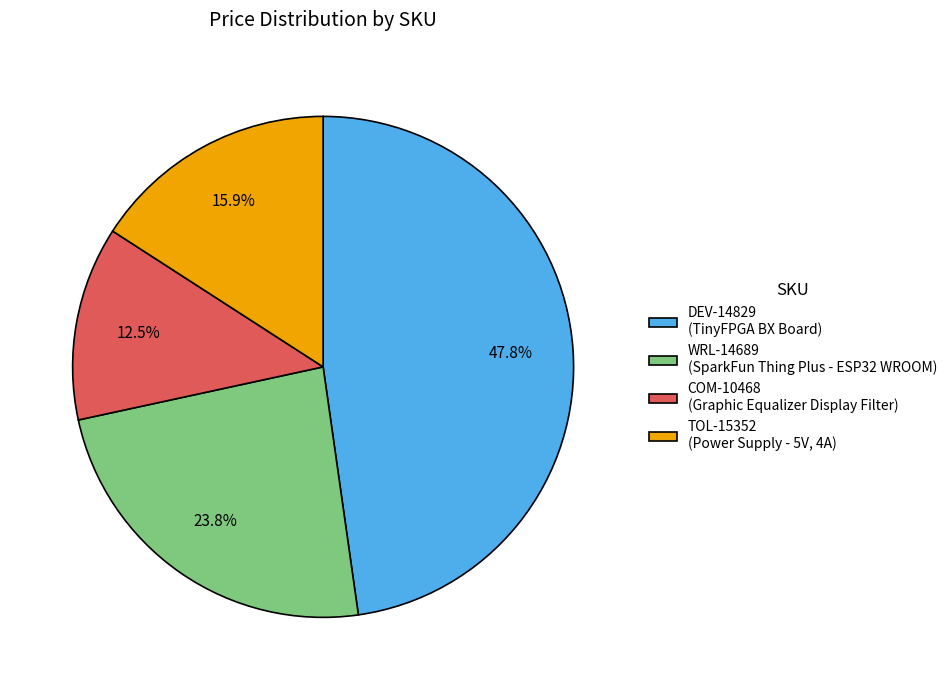

Which category has the smallest portion of the pie?

COM-10468